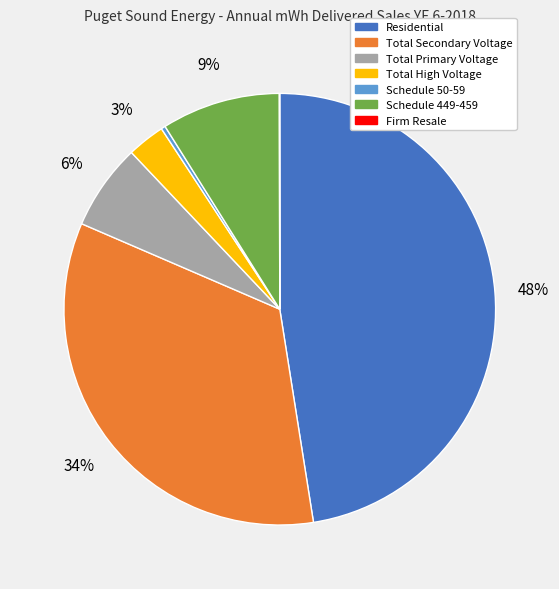

To the nearest percent, what is the average slice percentage?

14%